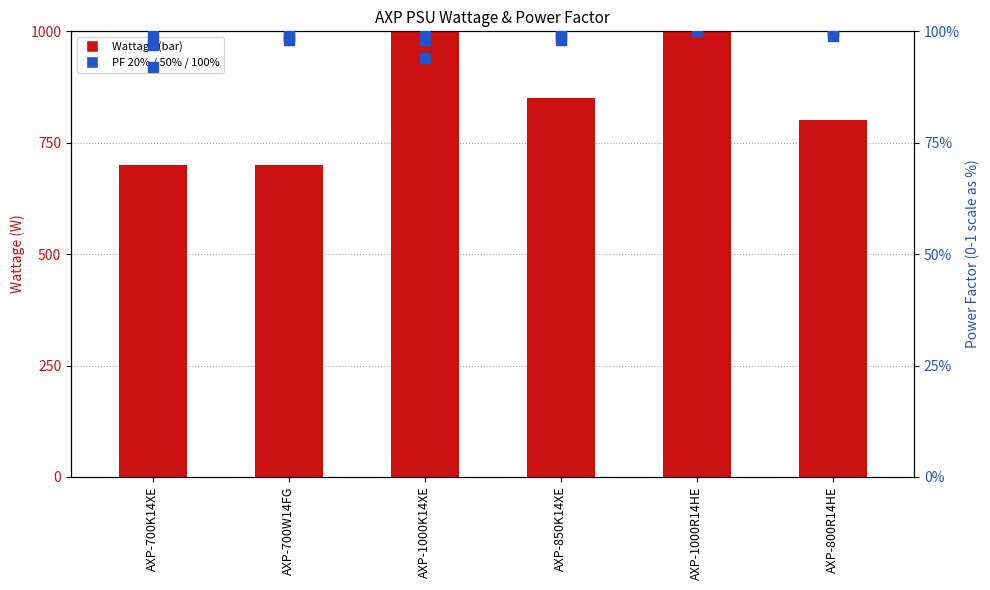

At which category is the sum across all series the highest?

AXP-1000R14HE